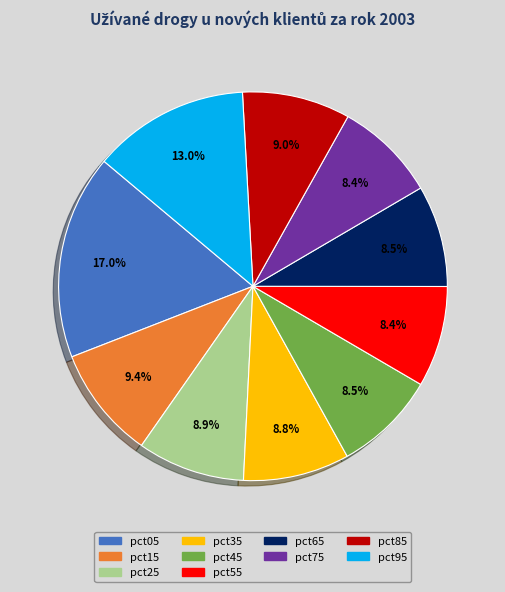

What is the largest slice in the pie chart?

pct05